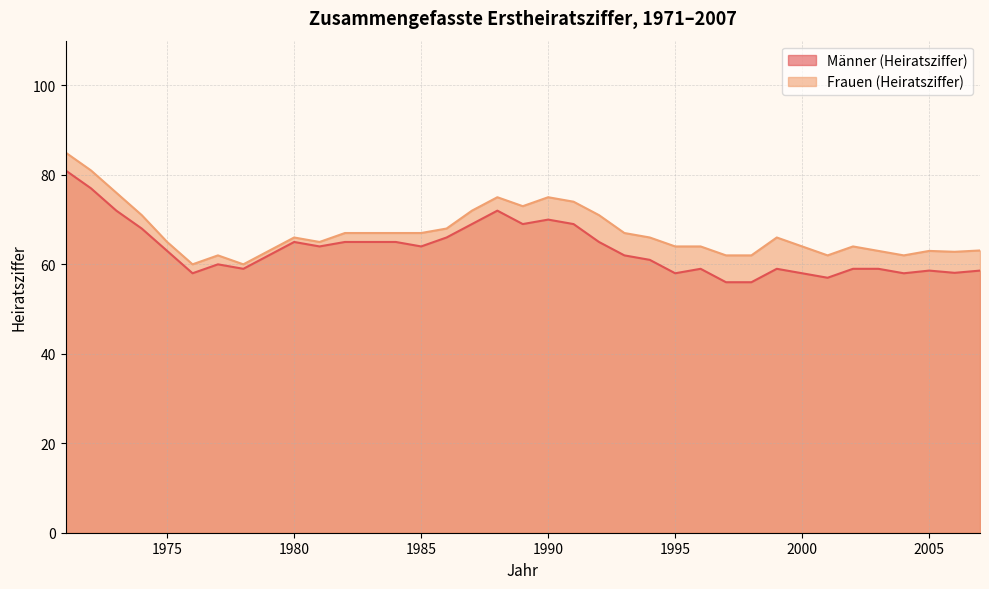

True or false: Frauen (Heiratsziffer) and Männer (Heiratsziffer) cross at least once.

False